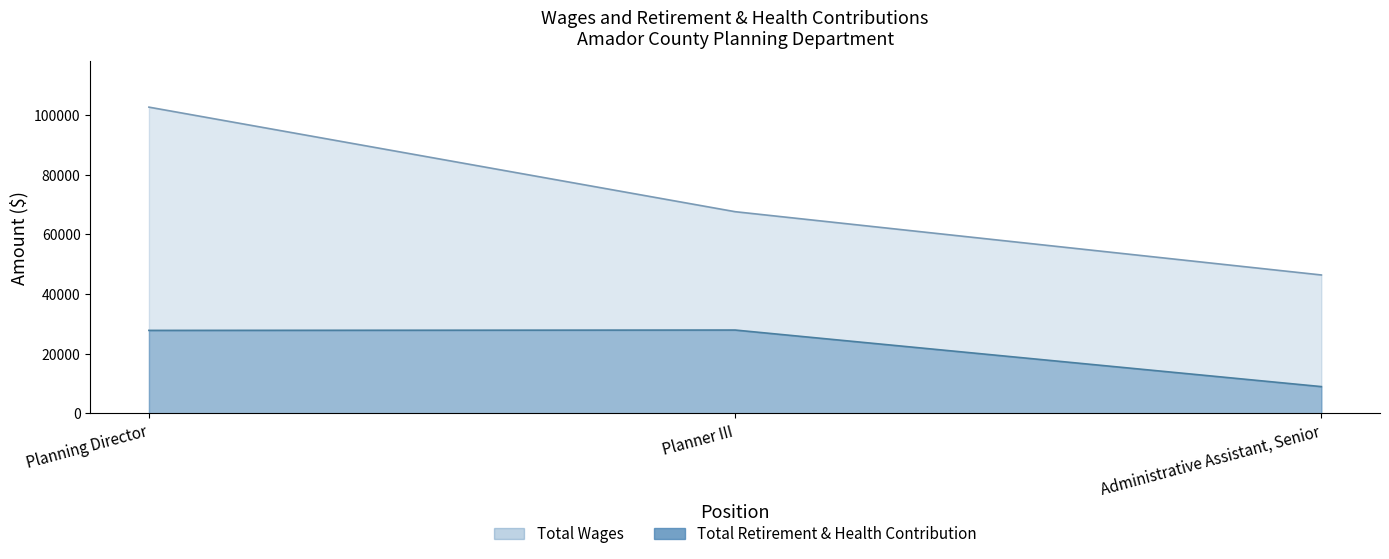

The Total Retirement & Health Contribution series shows 18117 at Planning Director. True or false?

False